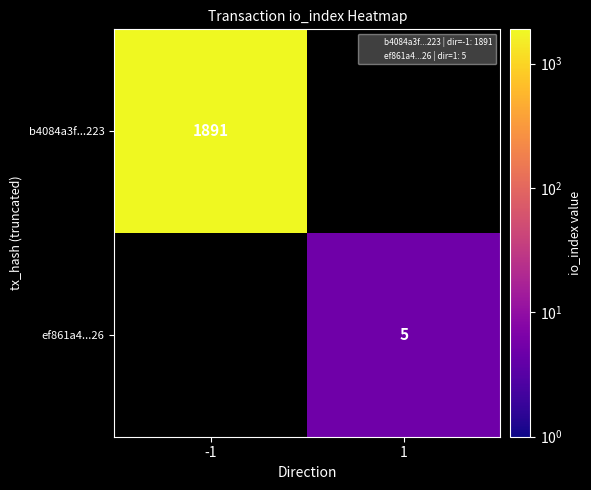

The value of b4084a3f...223 at -1 is 1891. True or false?

True